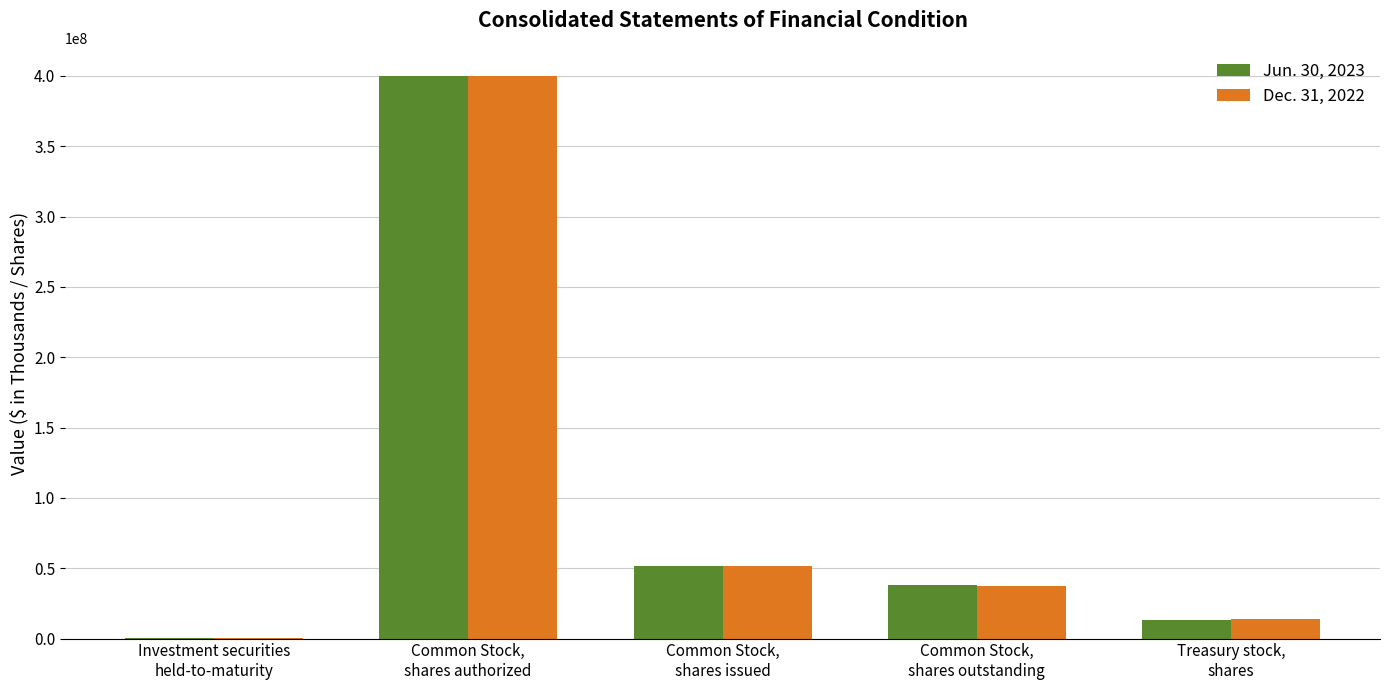

Is it true that Dec. 31, 2022 equals 13714251 at Treasury stock,
shares?

True